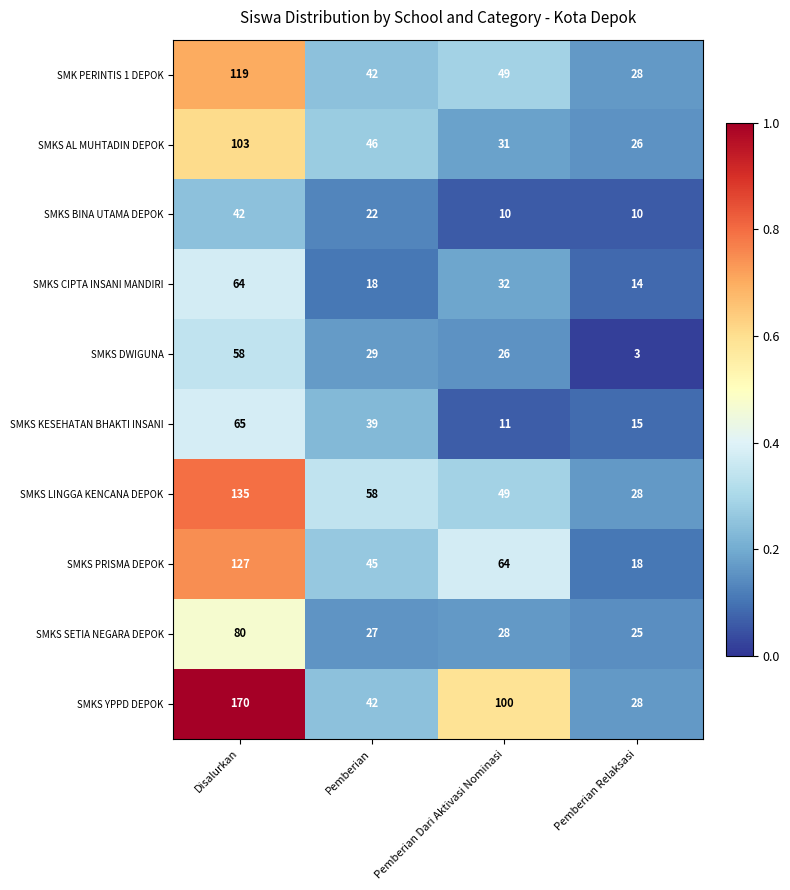

Rank the categories by SMKS LINGGA KENCANA DEPOK value from lowest to highest.

Pemberian Relaksasi, Pemberian Dari Aktivasi Nominasi, Pemberian, Disalurkan